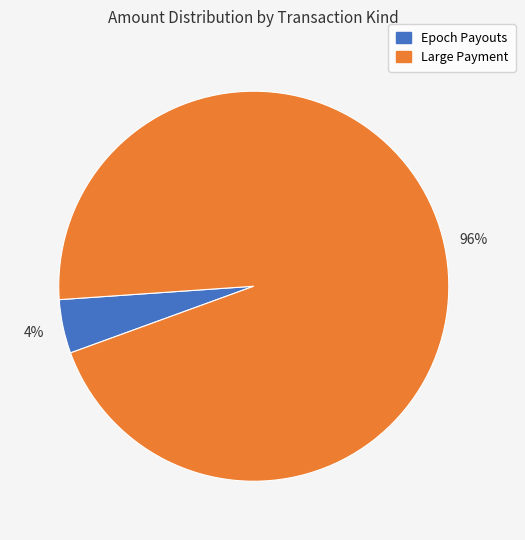

To the nearest percent, what percentage of the pie is Epoch Payouts?

4%